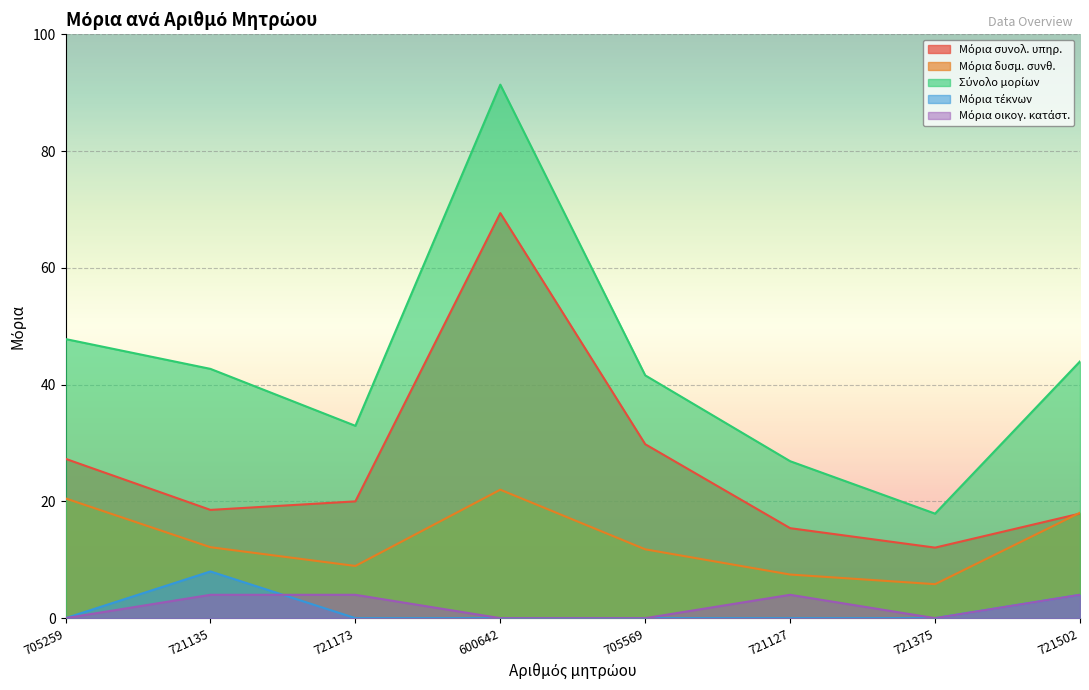

What position from the left is 721502?

8